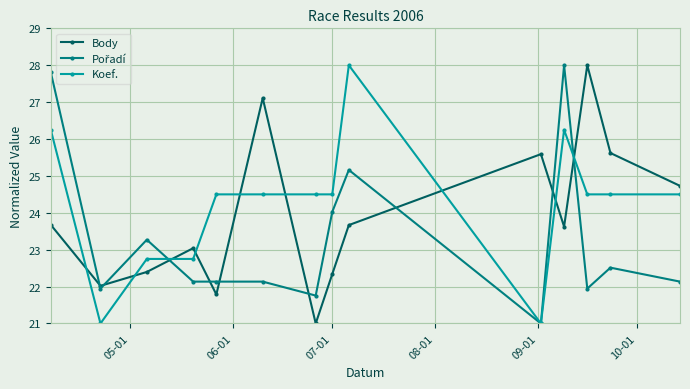

True or false: Koef. and Body intersect in this chart.

True